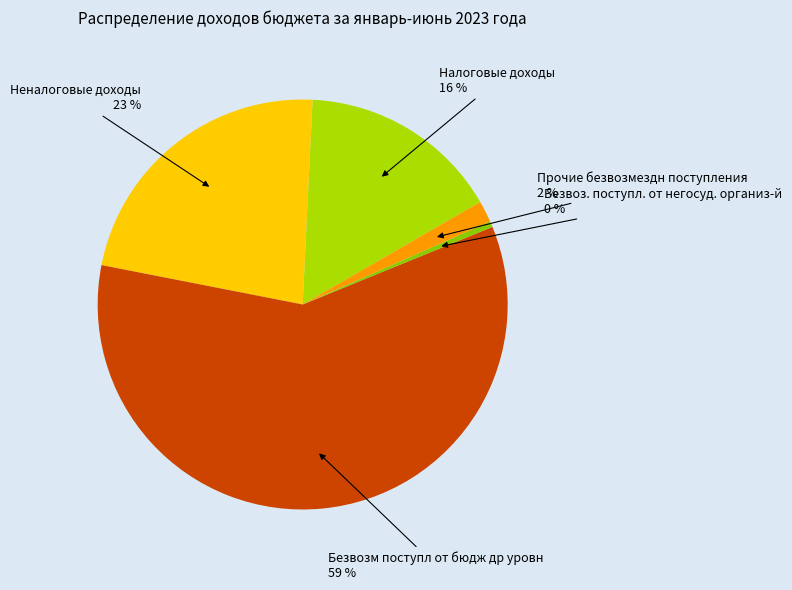

Combined, do Прочие безвозмездн поступления and Безвоз. поступл. от негосуд. организ-й account for over 50%?

No